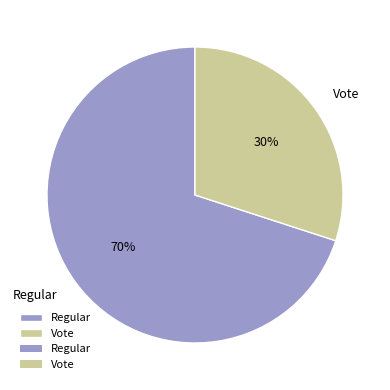

Is it true that Vote is 43% of the pie?

False